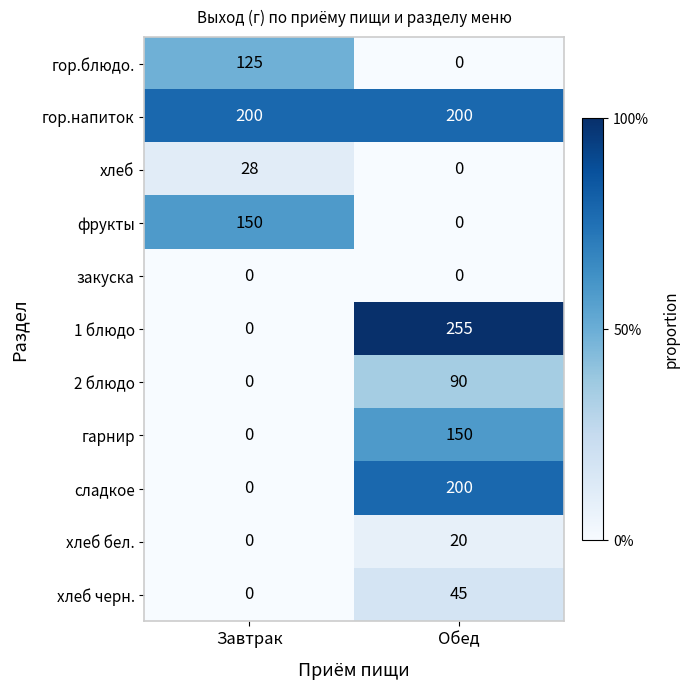

Reading left to right, what are all the values shown in this chart?

гор.блюдо.: 125	0
гор.напиток: 200	200
хлеб: 28	0
фрукты: 150	0
закуска: 0	0
1 блюдо: 0	255
2 блюдо: 0	90
гарнир: 0	150
сладкое: 0	200
хлеб бел.: 0	20
хлеб черн.: 0	45